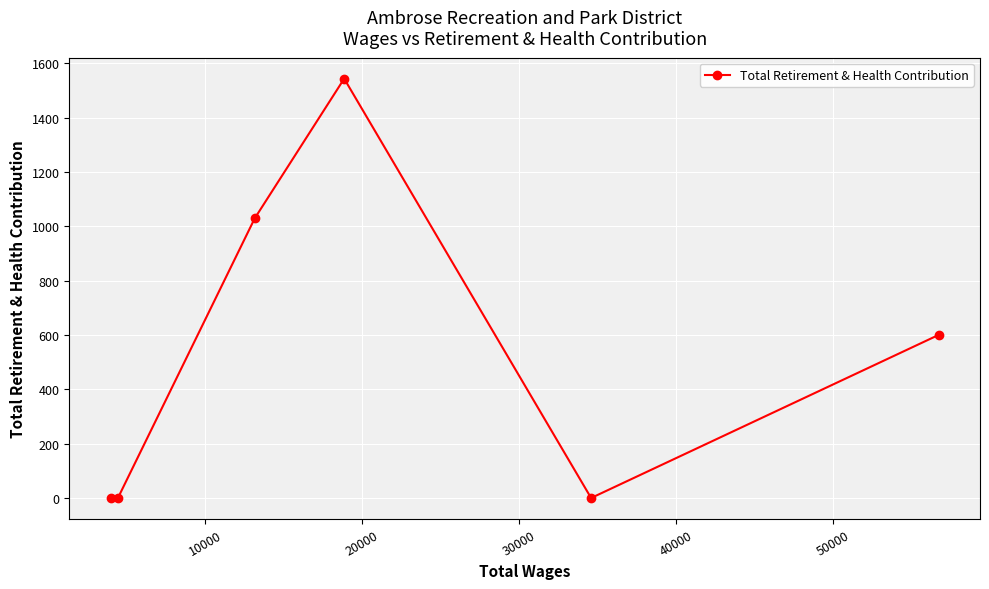

What is the sum of all values?

3172